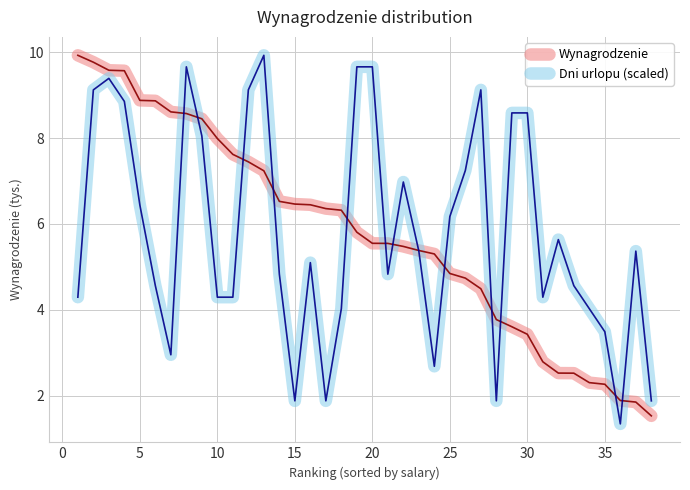

What is the smallest value displayed?

1.3